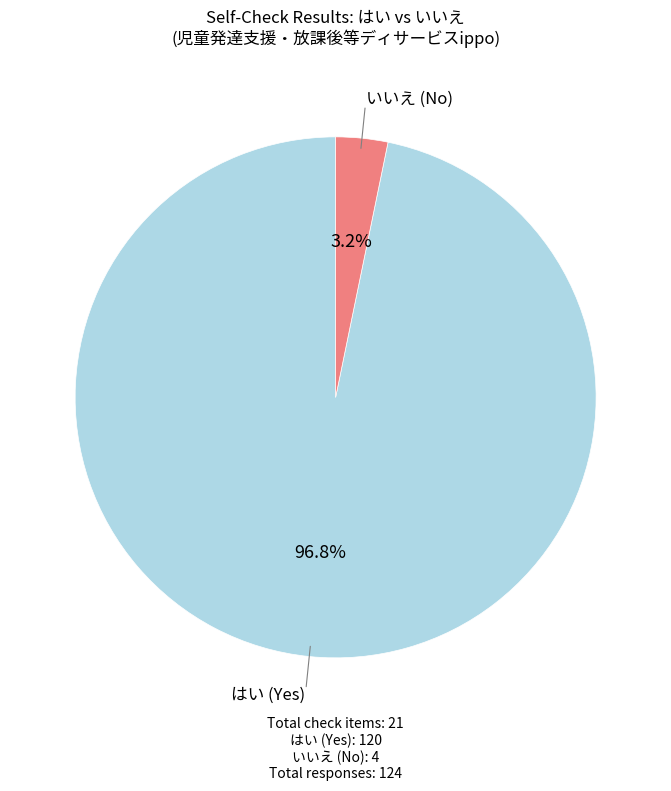

Is there any slice that represents more than half of the pie?

Yes